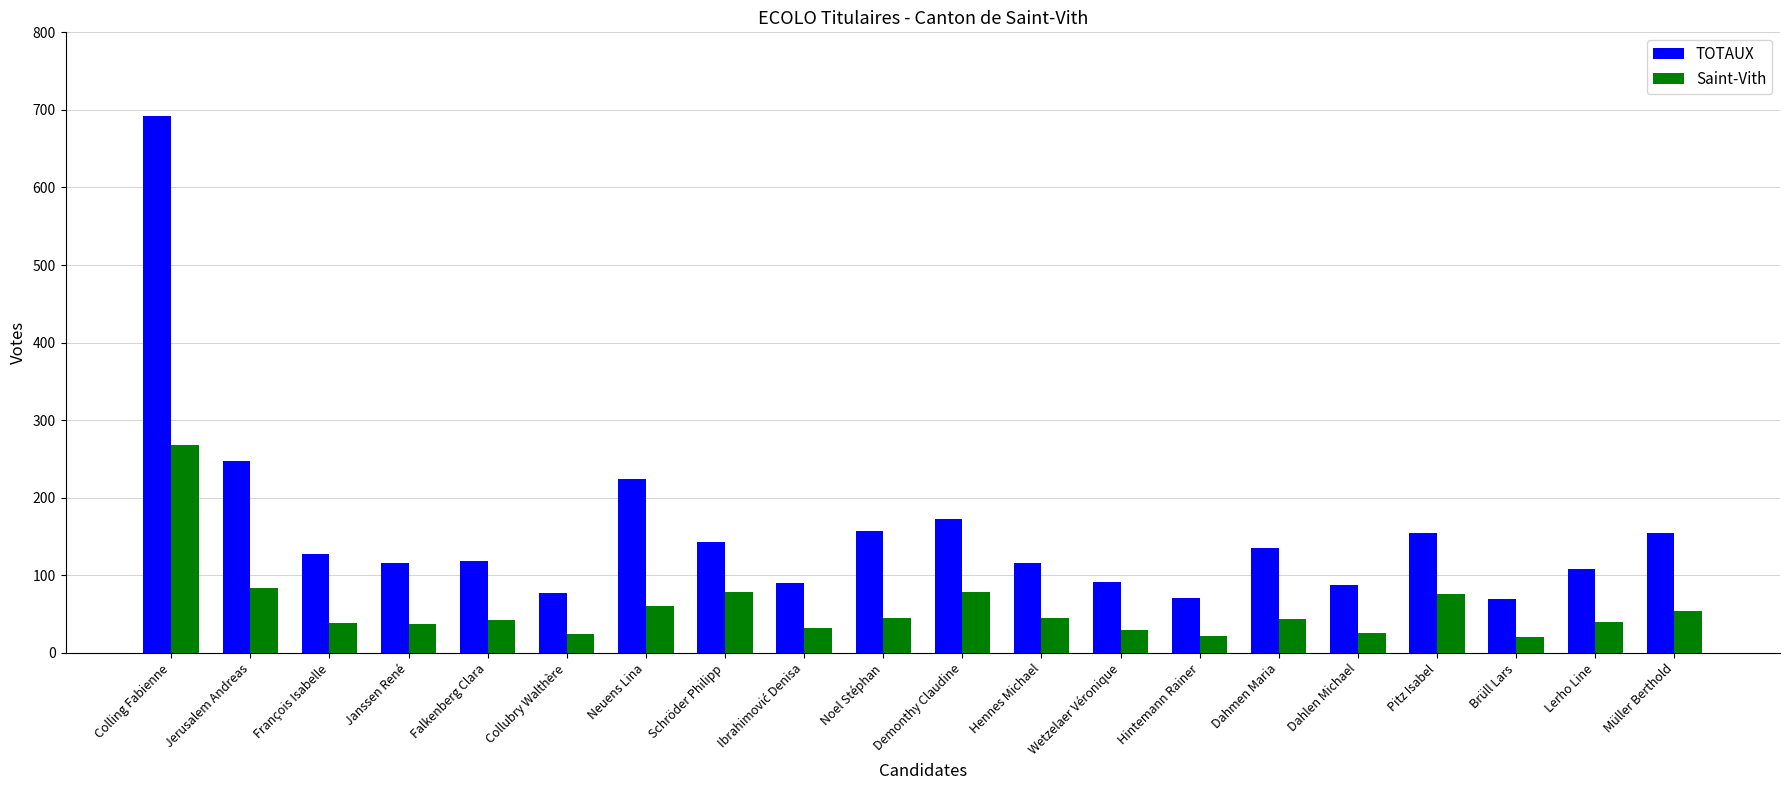

Is it true that Saint-Vith equals 25 at Collubry Walthère?

True